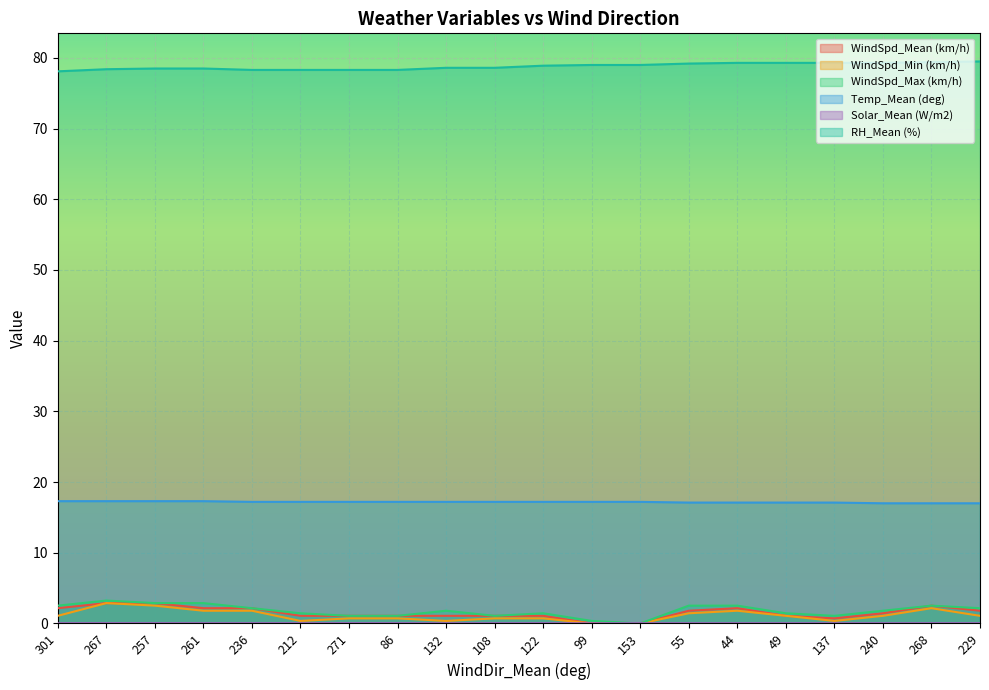

Rank the series at 261 from lowest to highest value.

Solar_Mean (W/m2), WindSpd_Min (km/h), WindSpd_Mean (km/h), WindSpd_Max (km/h), Temp_Mean (deg), RH_Mean (%)